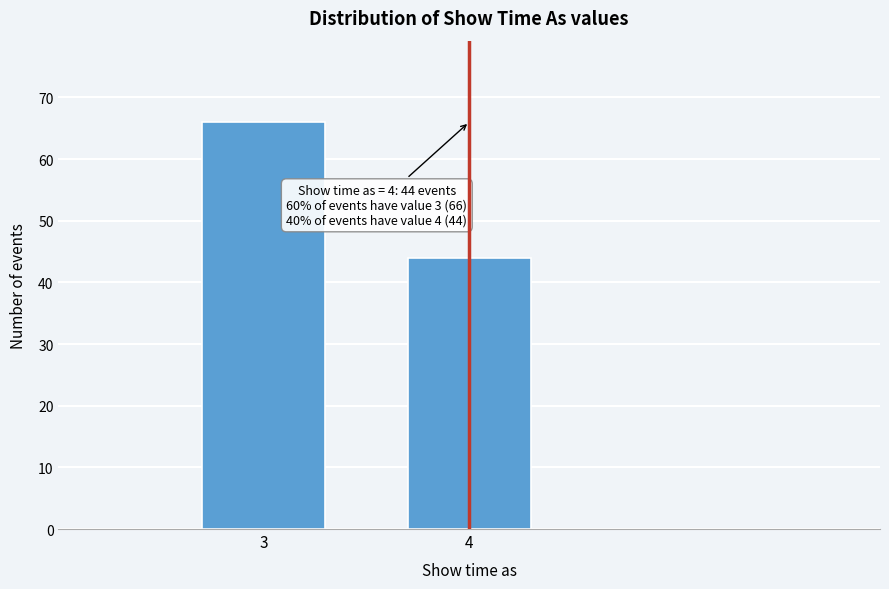

Reading left to right, transcribe all the data shown in this chart.

66	44